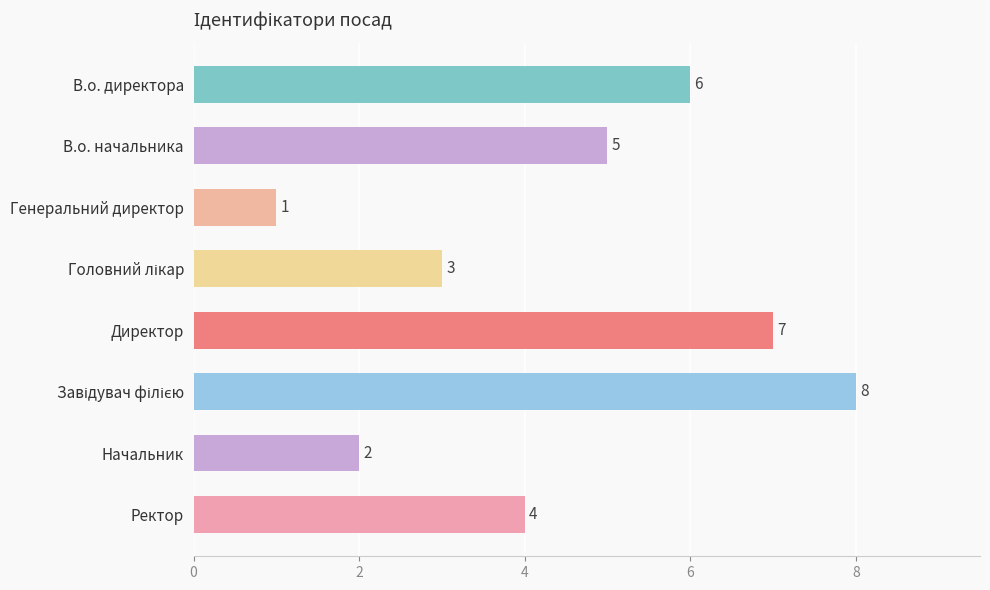

How many bars are there in total?

8